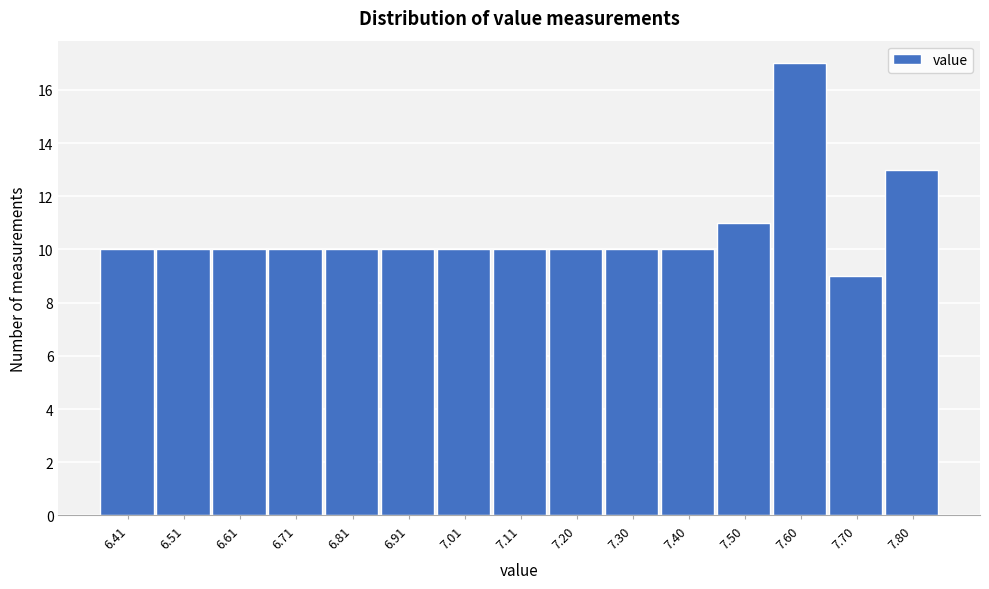

Reading left to right, list all the values displayed in this chart.

10	10	10	10	10	10	10	10	10	10	10	11	17	9	13